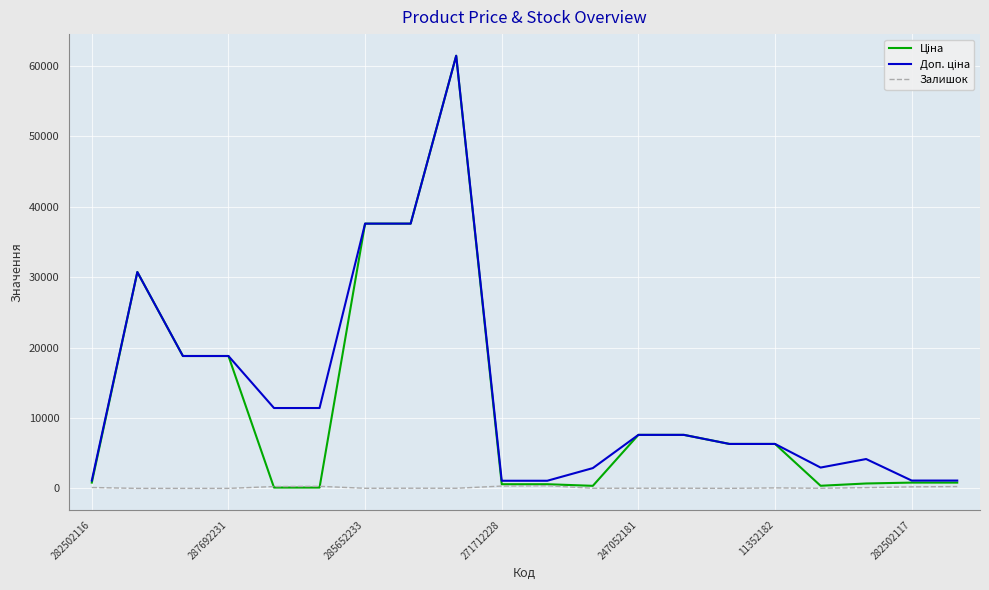

What is the greatest value displayed?

61434.3